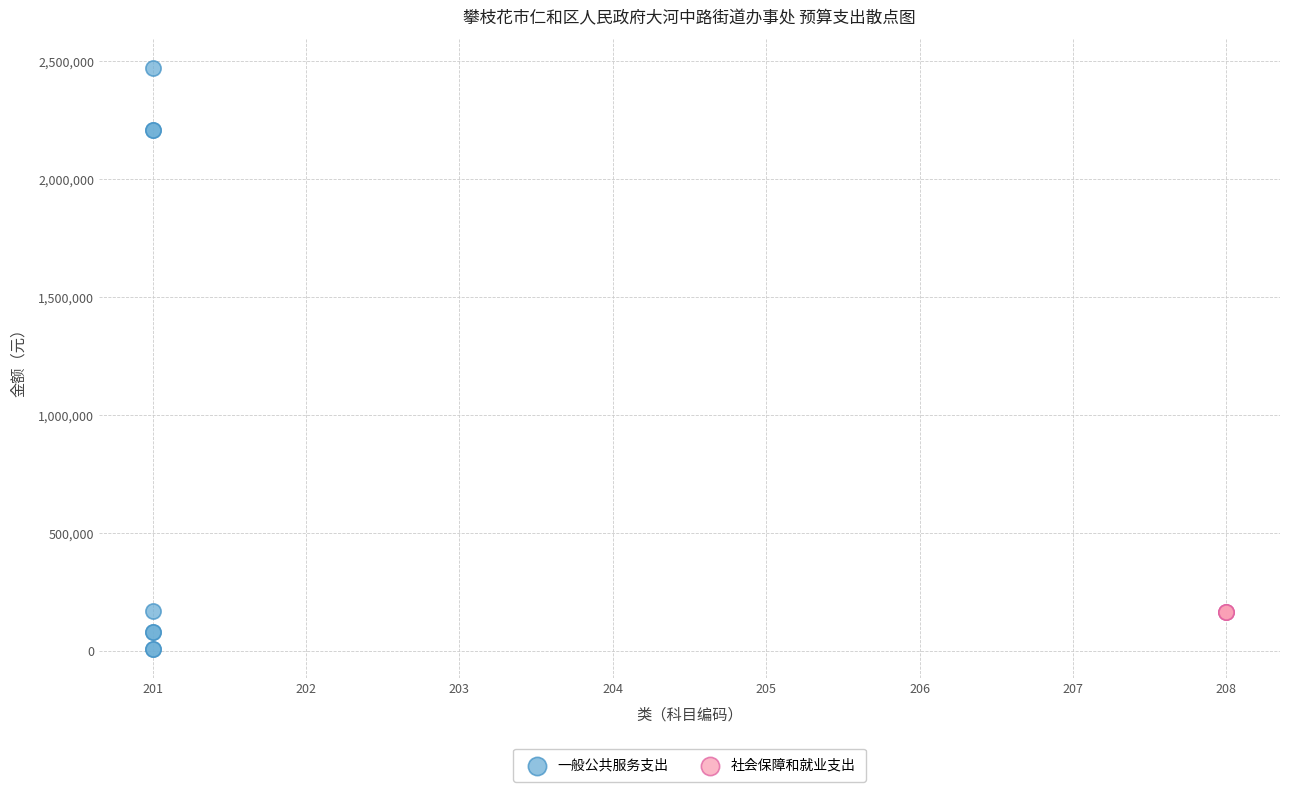

Which series contains the lowest Y value?

一般公共服务支出